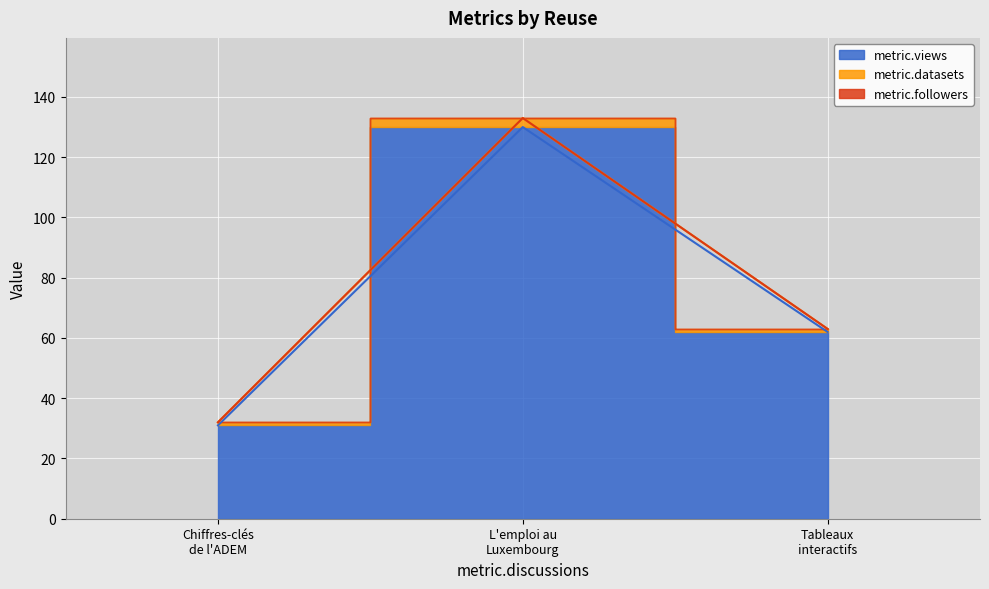

Reading left to right, list all the values displayed in this chart.

metric.views: 31	130	62
metric.datasets: 1	3	1
metric.followers: 0	0	0